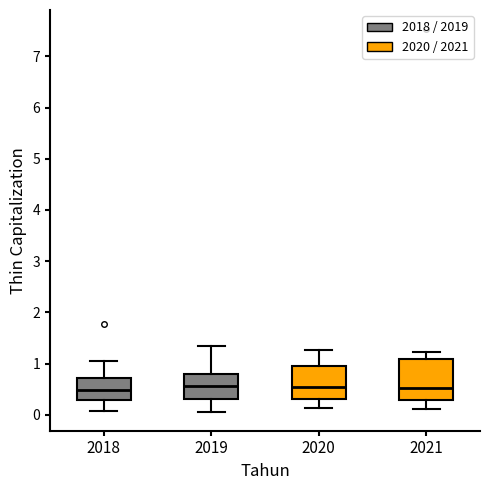

Which box is the tallest, from its lower edge to its upper edge?

2021